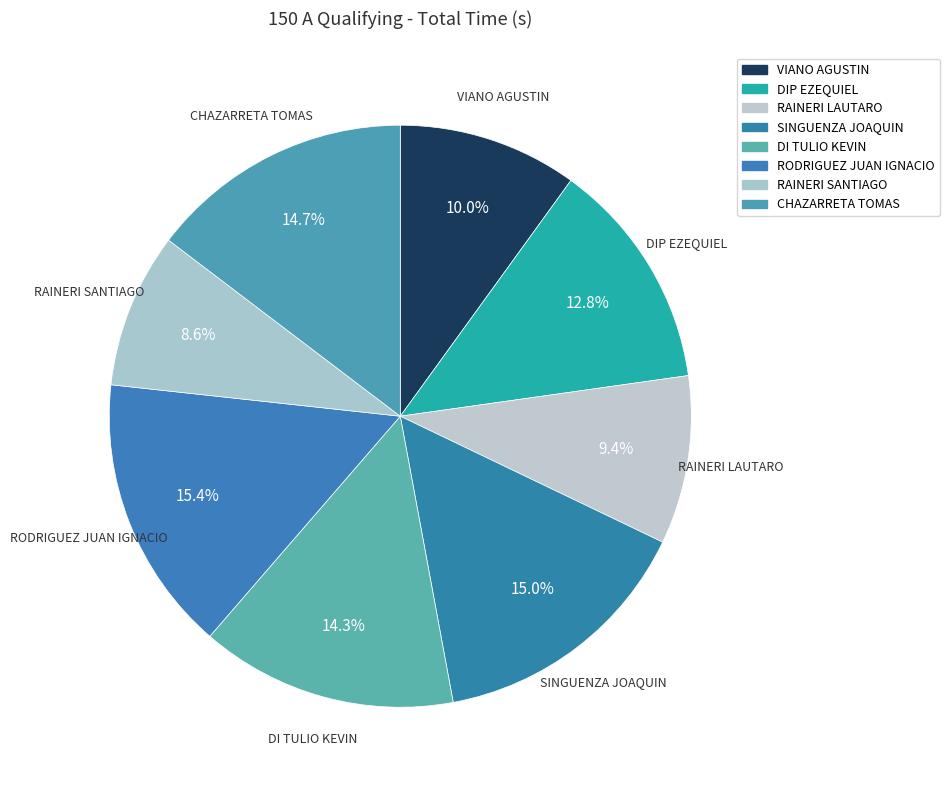

To the nearest percent, what is the difference between the CHAZARRETA TOMAS and RODRIGUEZ JUAN IGNACIO slice percentages?

1%